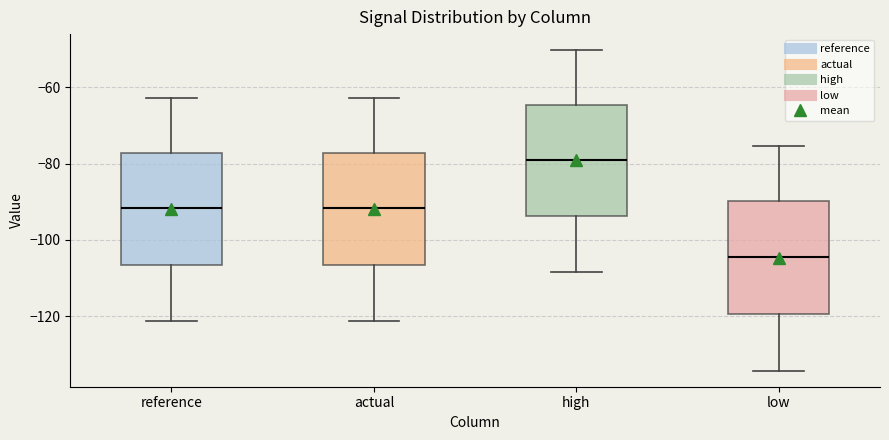

Reading left to right, read every box against the y-axis: the position of its median line, the range the box covers, and the ends of its whiskers. The values are not printed on the chart, so give them approximately, as read against the axis.

reference: median -92, box -106 to -78, whiskers -122 to -62
actual: median -92, box -106 to -78, whiskers -122 to -62
high: median -80, box -94 to -64, whiskers -108 to -50
low: median -104, box -120 to -90, whiskers -134 to -76